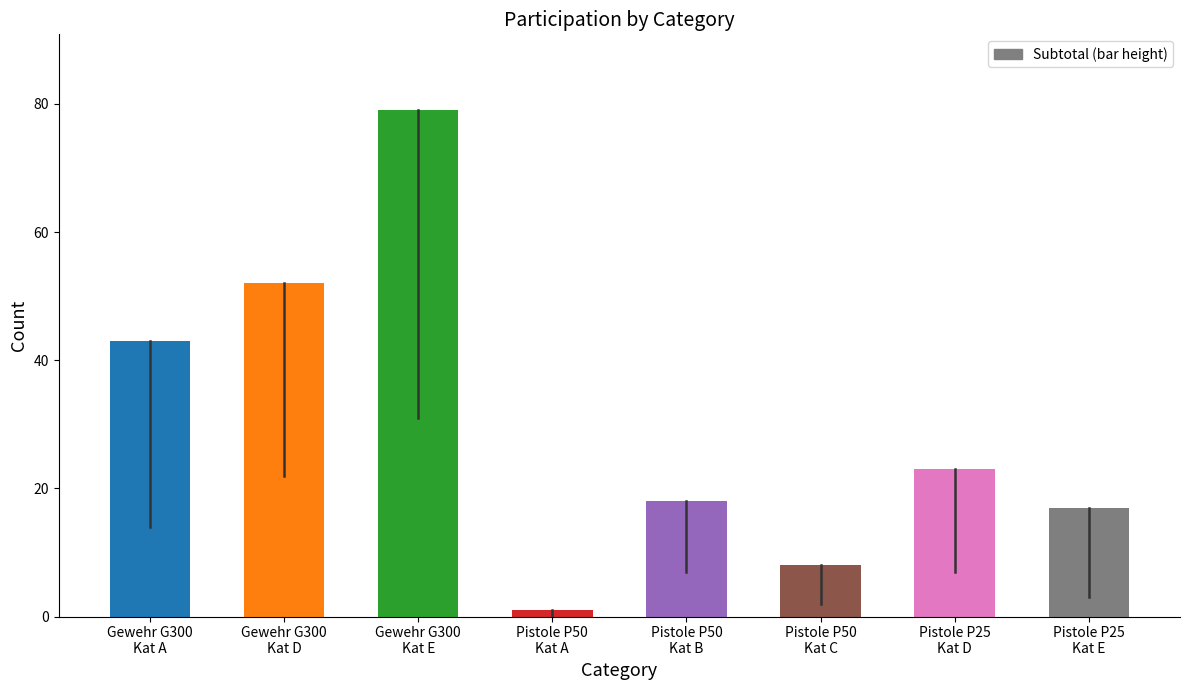

Rank the categories by value from highest to lowest.

Gewehr G300
Kat E, Gewehr G300
Kat D, Gewehr G300
Kat A, Pistole P25
Kat D, Pistole P50
Kat B, Pistole P25
Kat E, Pistole P50
Kat C, Pistole P50
Kat A